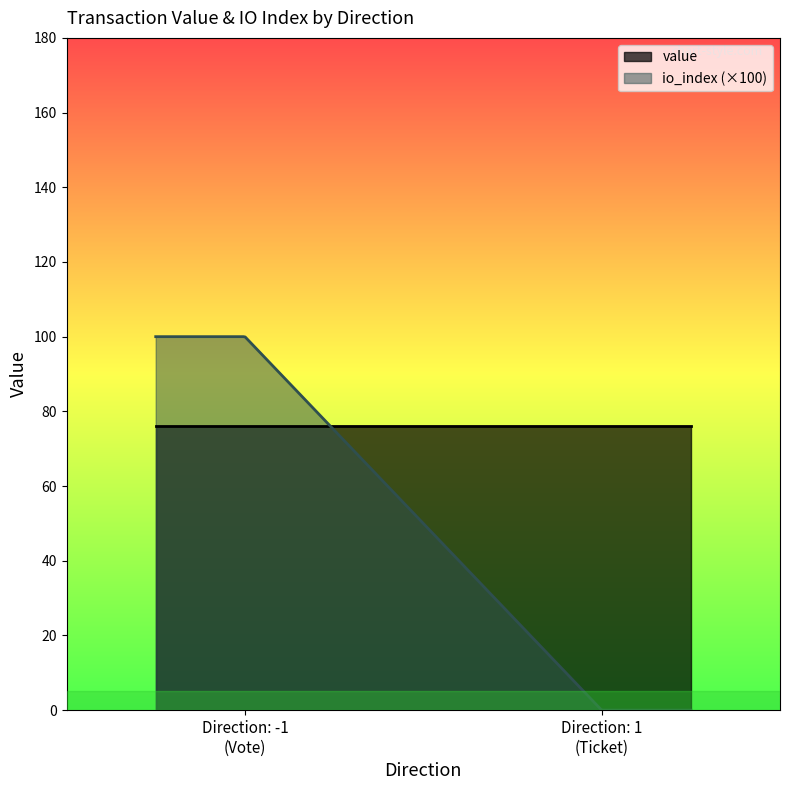

Rank the series by their maximum value, from lowest to highest.

value, io_index (×100)